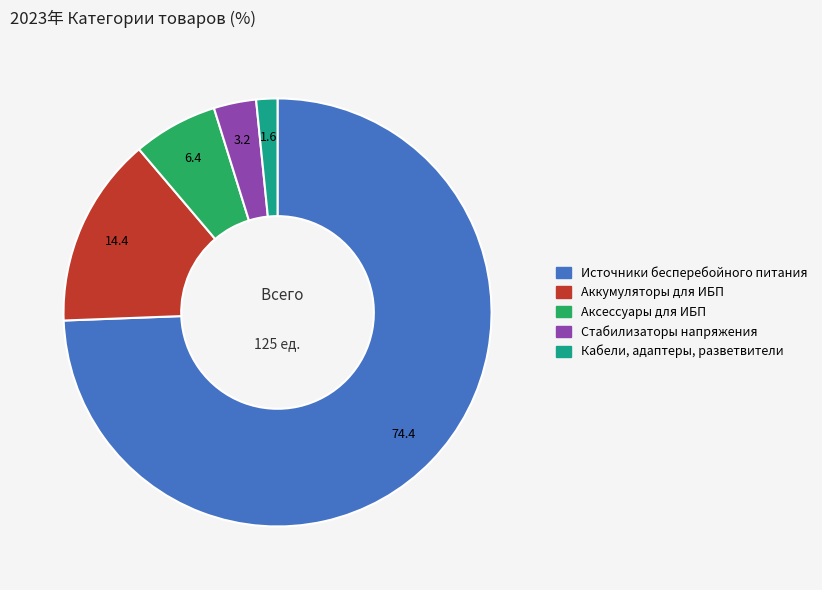

What is the smallest slice in the pie chart?

Кабели, адаптеры, разветвители